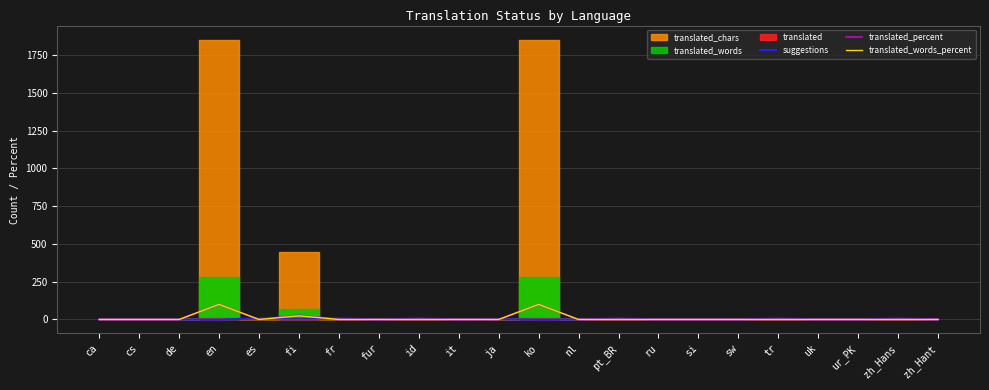

Between nl and sw, which is larger?

nl